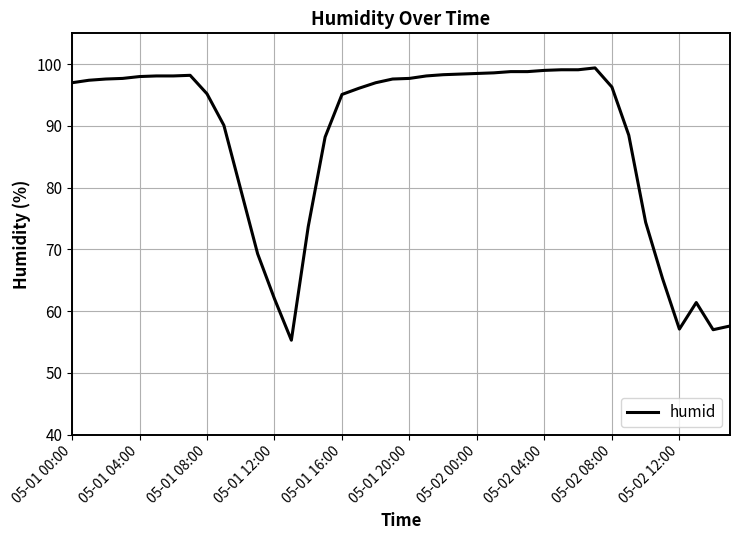

What is the greatest value displayed?

99.4